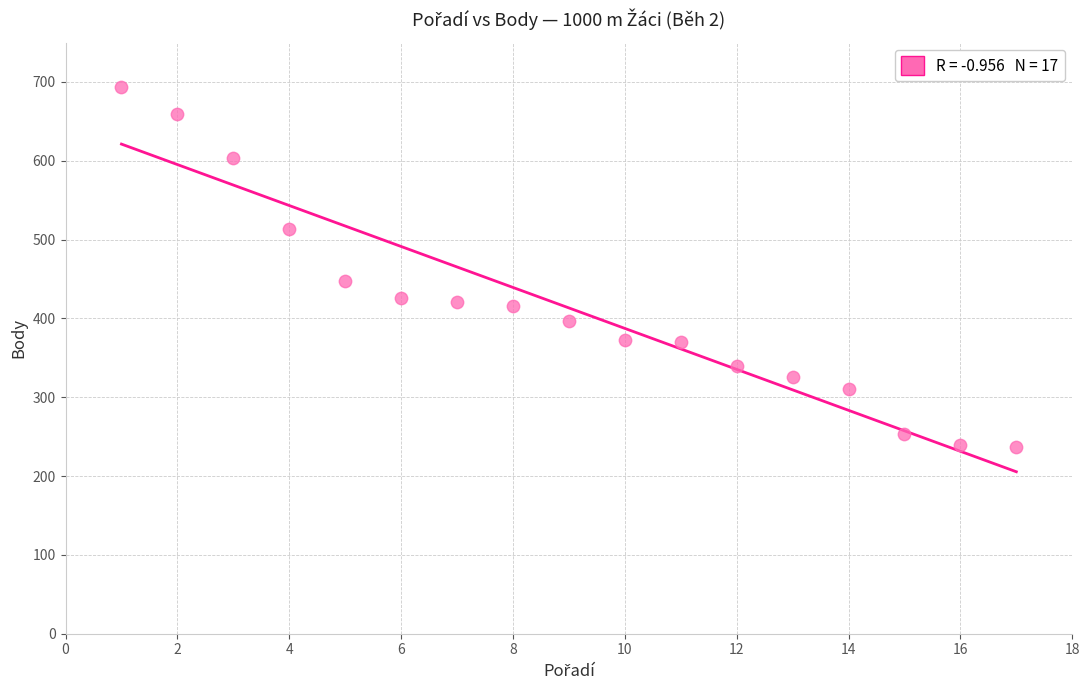

What is the range of Y values (max minus min)?

457